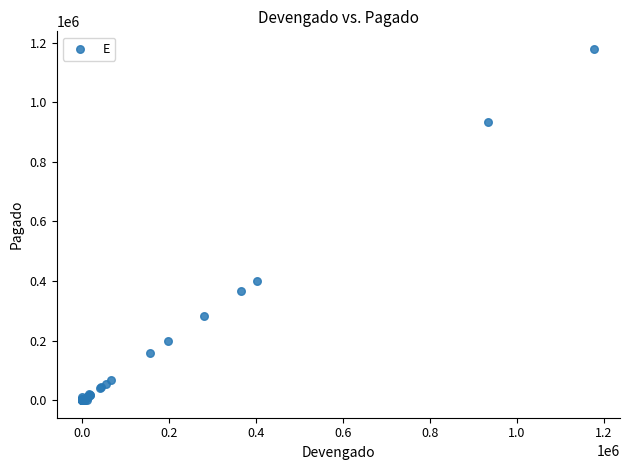

What Y value in the scatter plot is closest to 589472?

401338.5